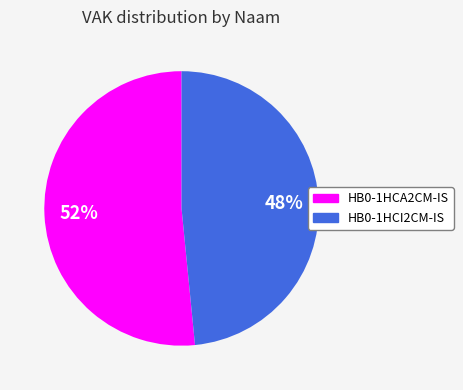

What percentage is the HB0-1HCI2CM-IS slice, to the nearest percent?

48%